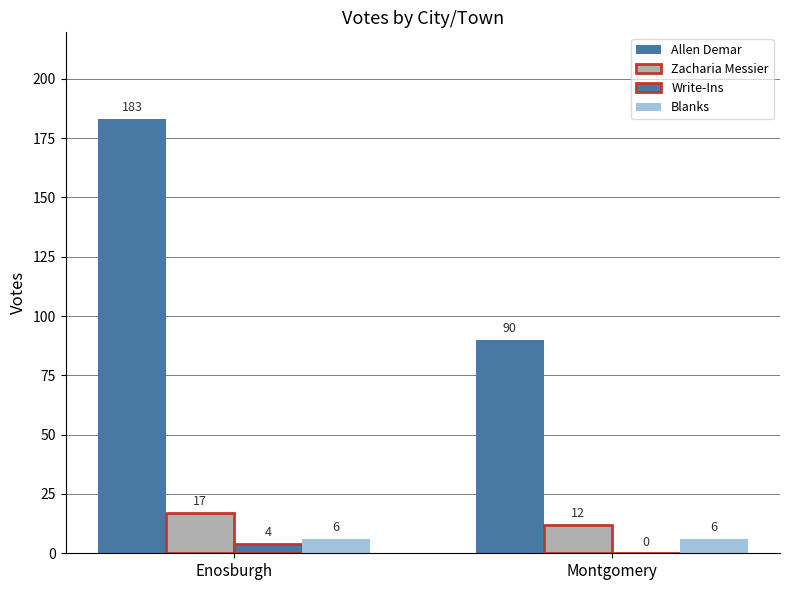

What is the sum of all Allen Demar values?

273